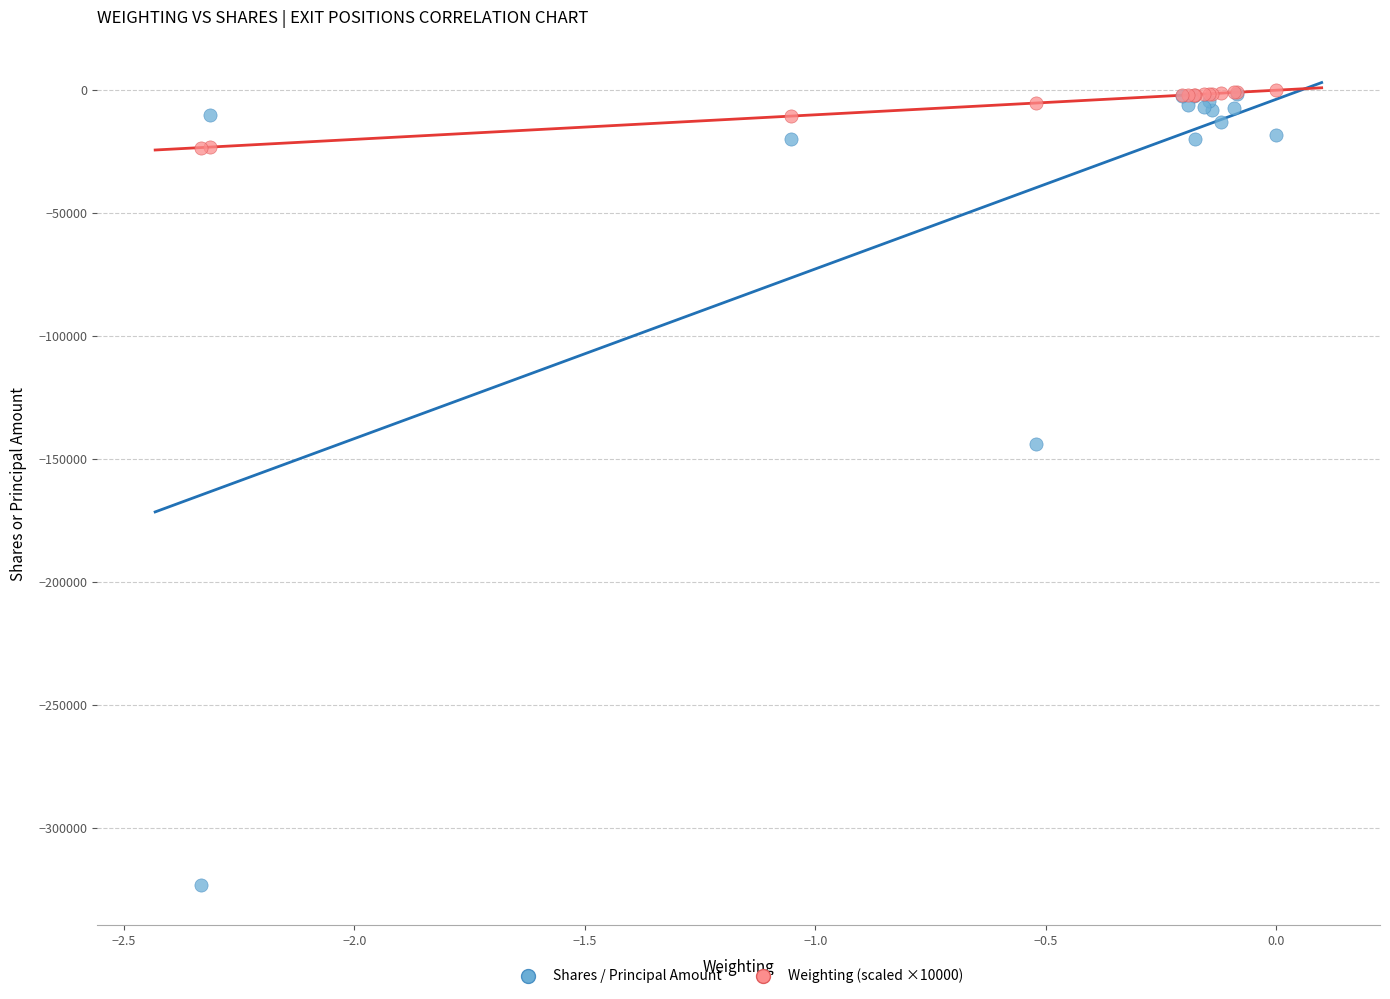

In the Shares / Principal Amount series, what Y value is closest to -162353?

-144000.0